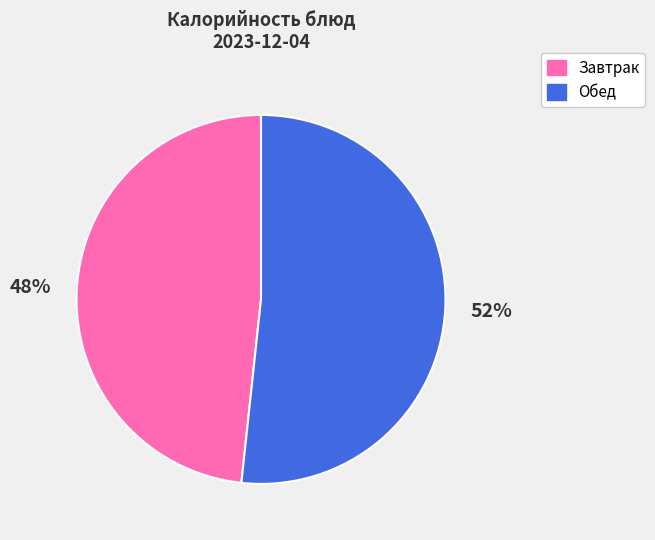

To the nearest percent, what is the average slice percentage?

50%